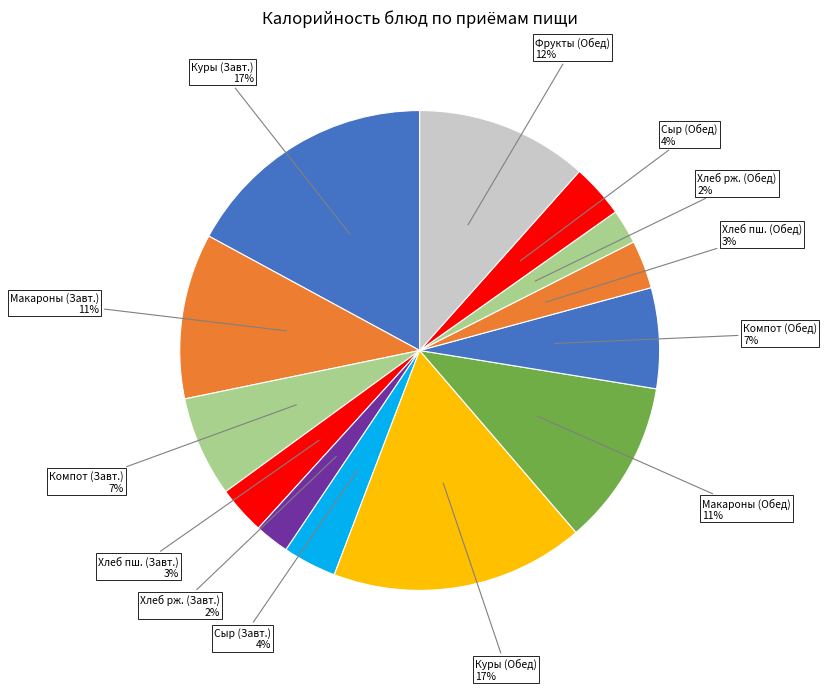

How many segments does this pie chart have?

13